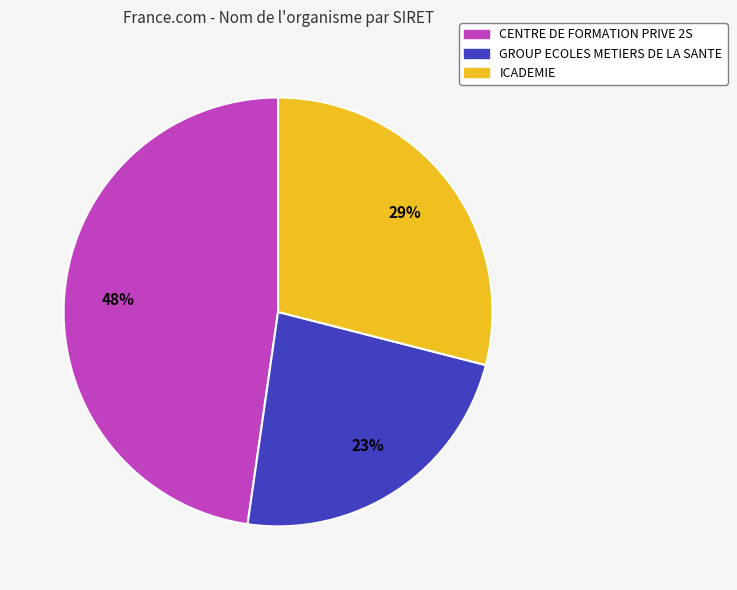

Approximately how many times larger is the value at GROUP ECOLES METIERS DE LA SANTE compared to CENTRE DE FORMATION PRIVE 2S?

0.5